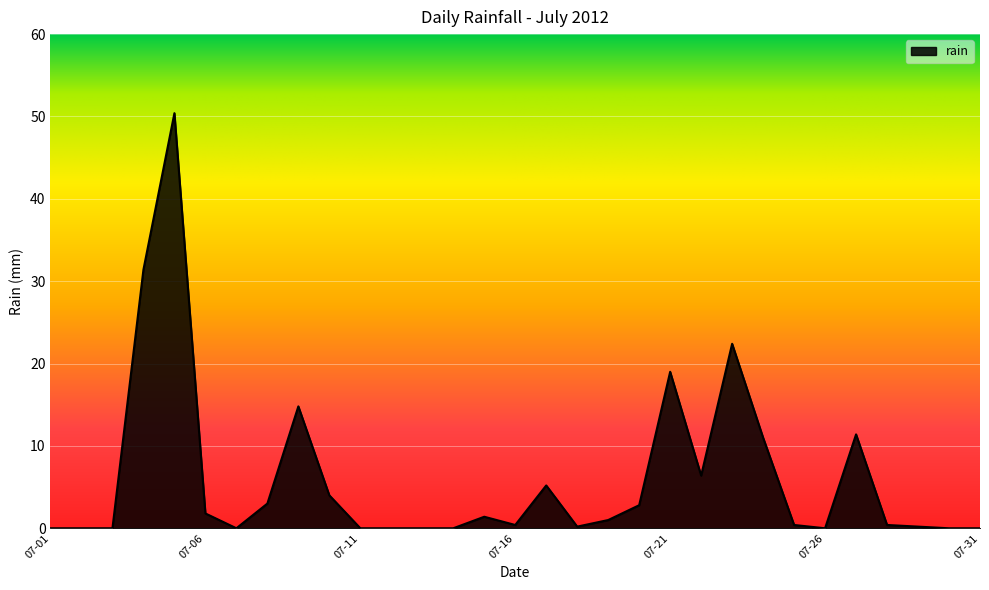

What is the difference between the maximum and minimum values?

50.4